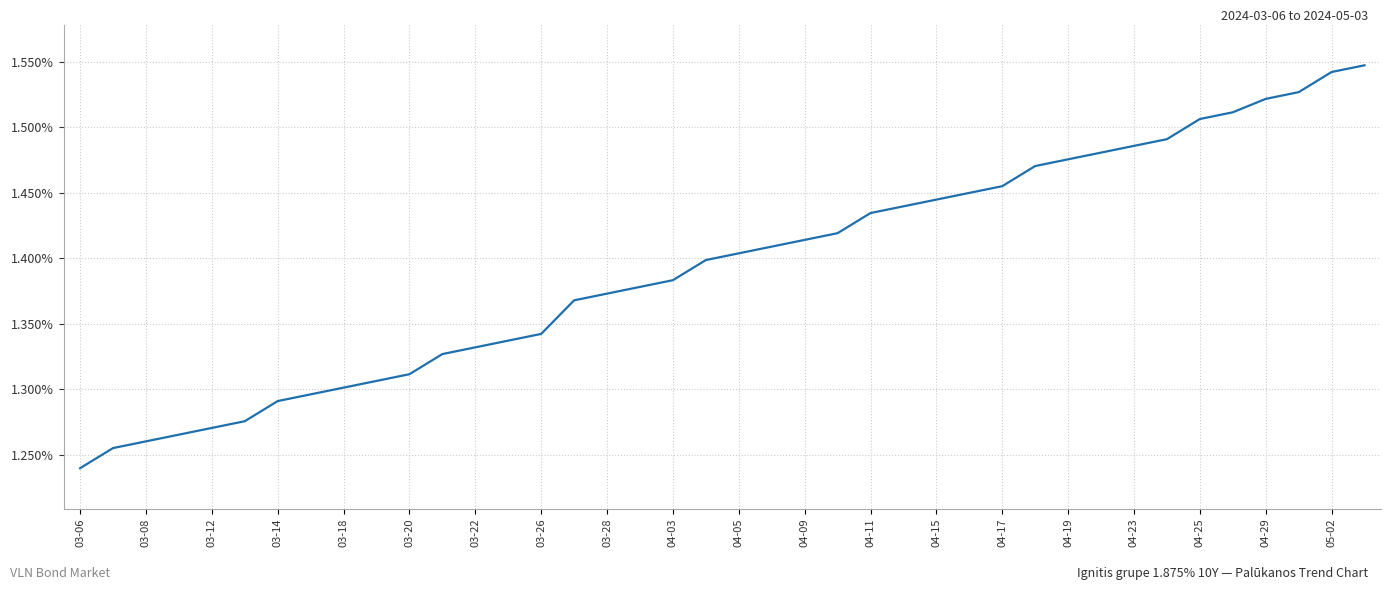

Does the chart have visible grid lines?

Yes